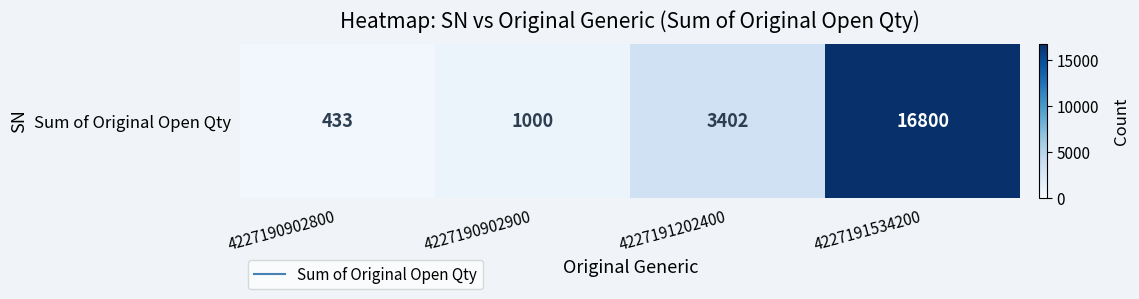

The chart shows a value of 92 at 4227190902800. True or false?

False